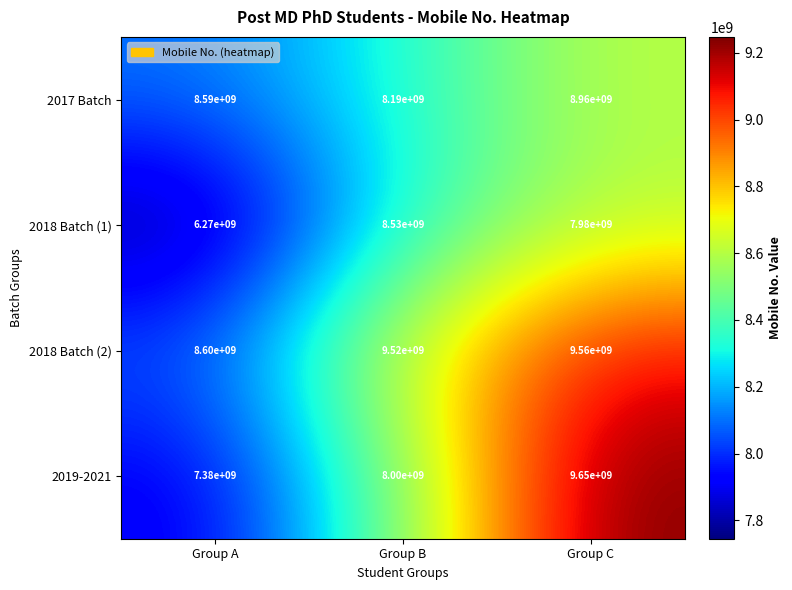

At which category is the sum across all series the highest?

Group C